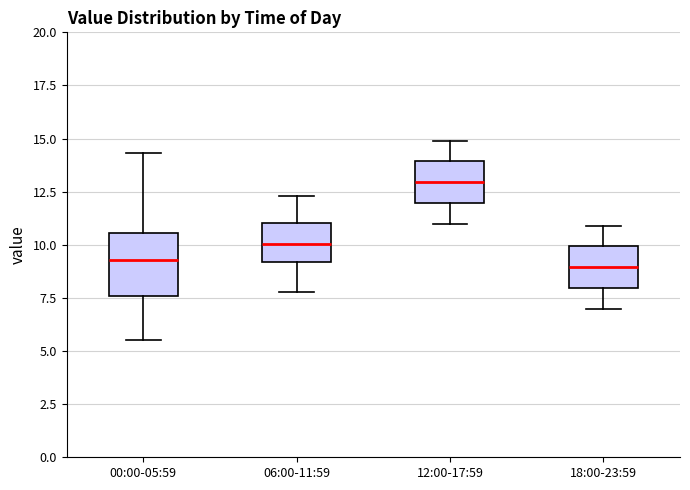

Comparing the boxes themselves (not the whiskers), which one is the tallest?

00:00-05:59